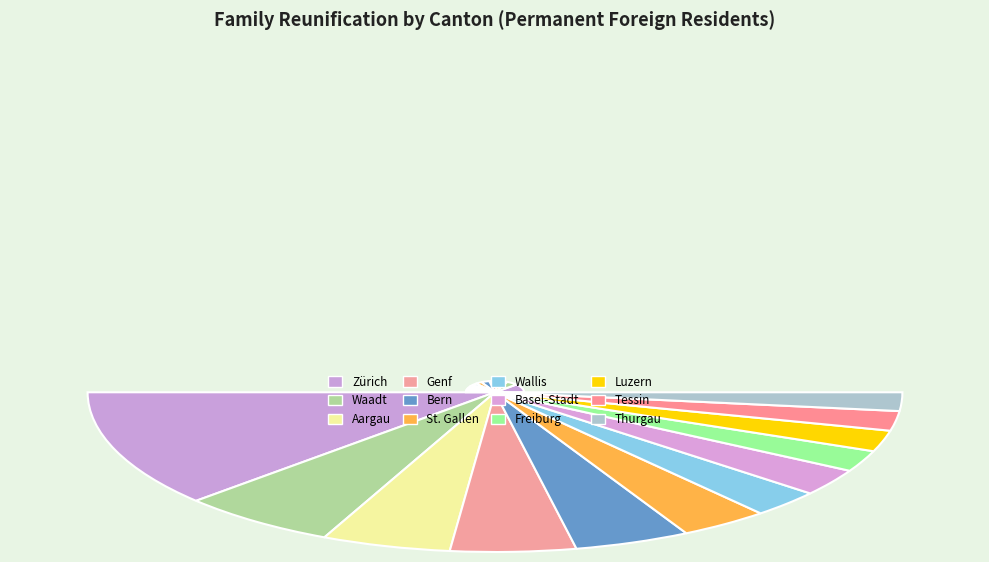

Which has a higher value, Bern or Thurgau?

Bern